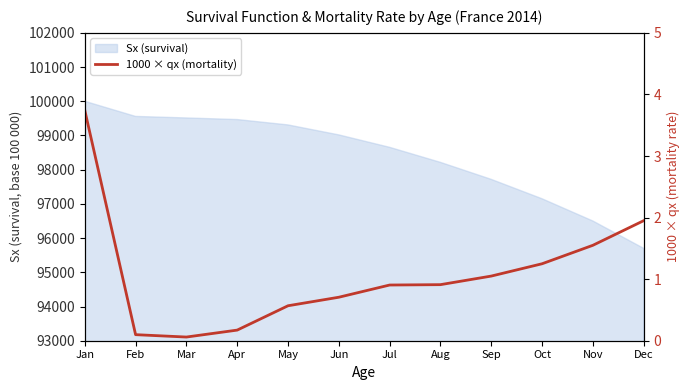

True or false: the data has more than 0 interior local peaks.

False